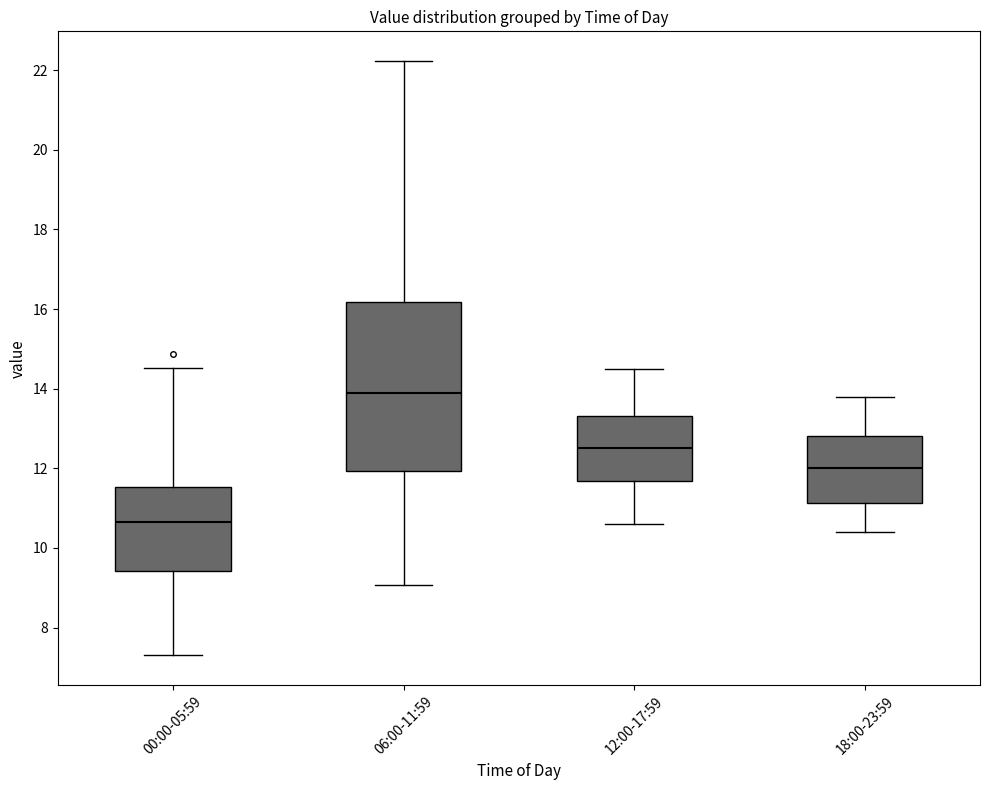

Comparing the boxes themselves (not the whiskers), which one is the tallest?

06:00-11:59